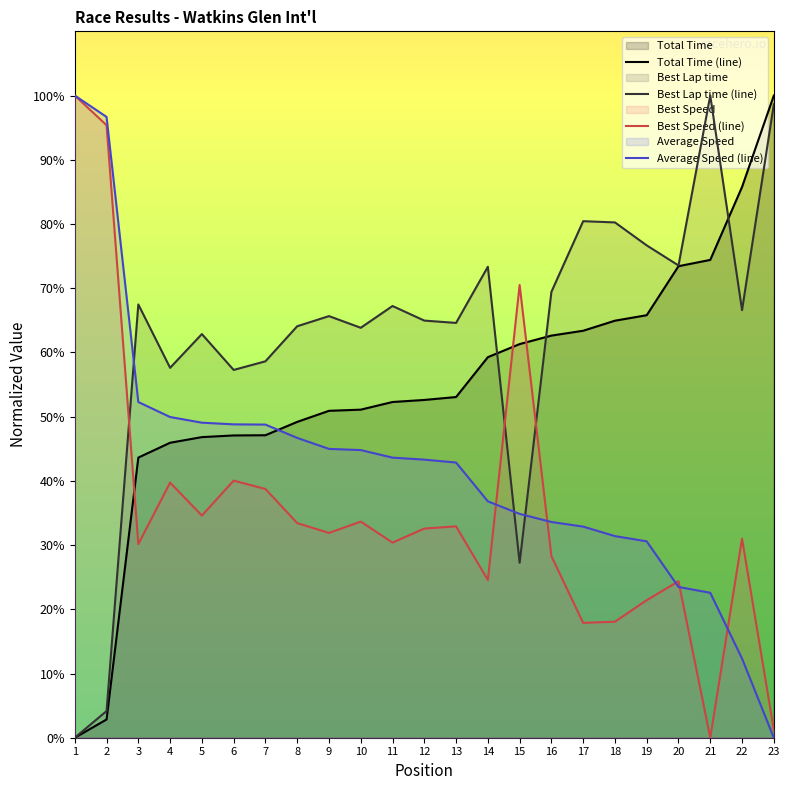

Which series has the widest spread of values?

Total Time (line)